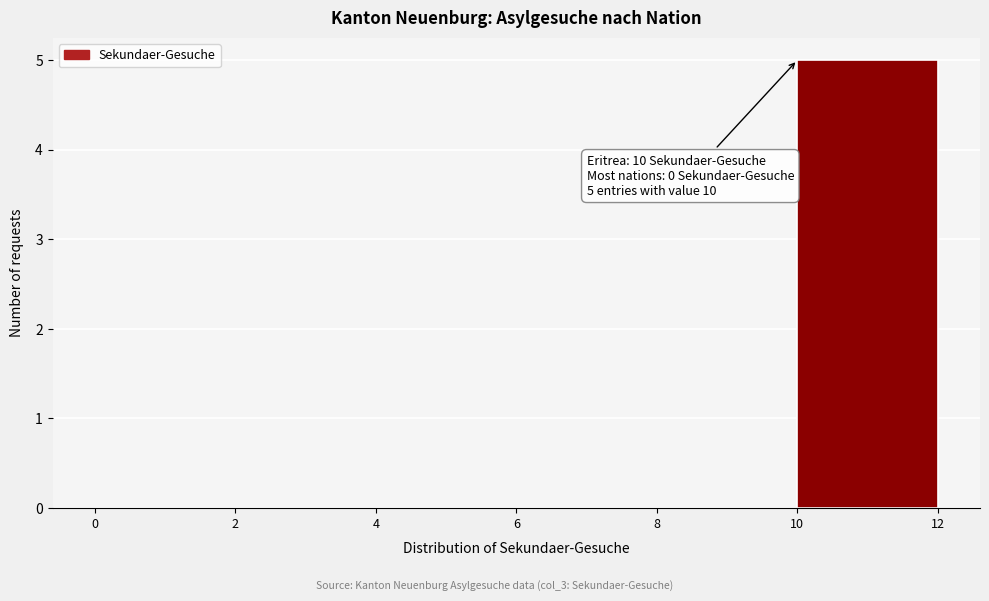

Over which range of the x-axis is the bar tallest?

10 to 12